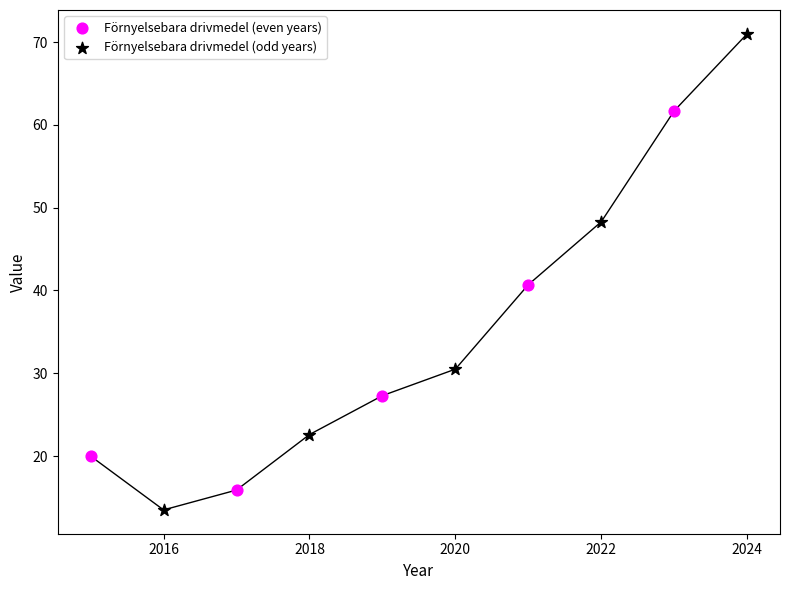

Which series reaches the minimum Y coordinate?

Förnyelsebara drivmedel (odd years)